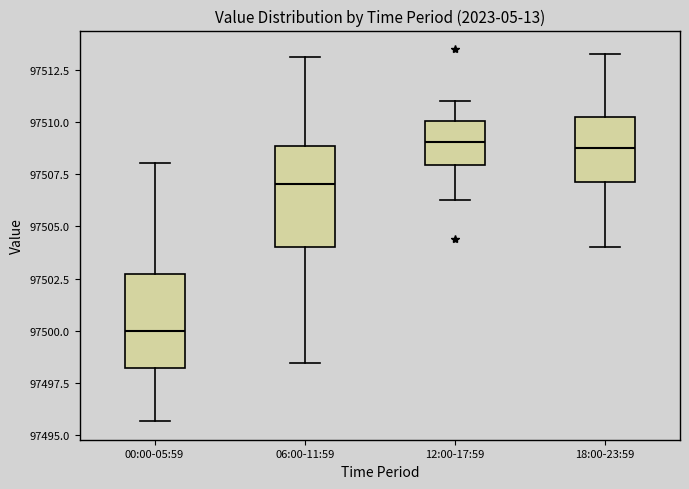

Where does the median line of the box for 00:00-05:59 sit on the y-axis? The values are not printed on the chart, so give them approximately, as read against the axis.

97500.0